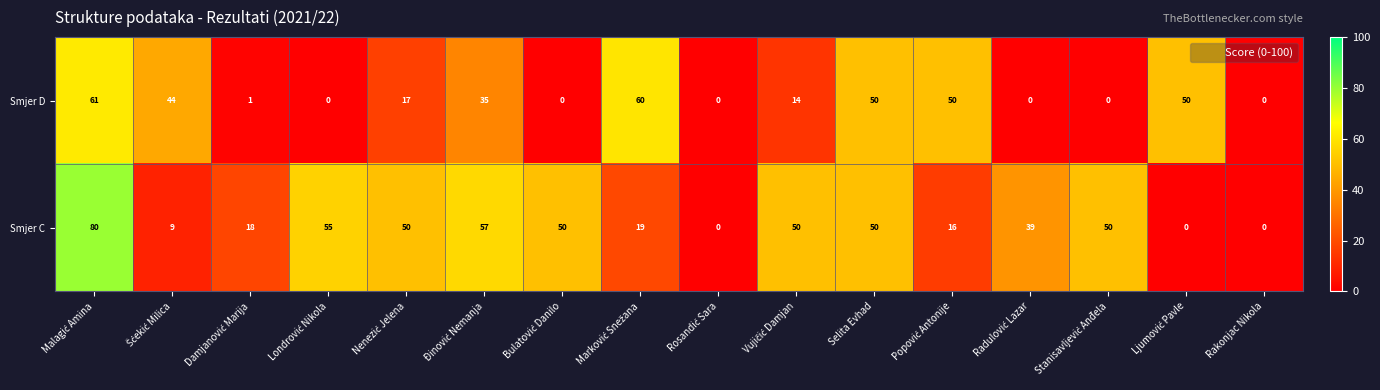

What is the maximum value for Smjer D?

61